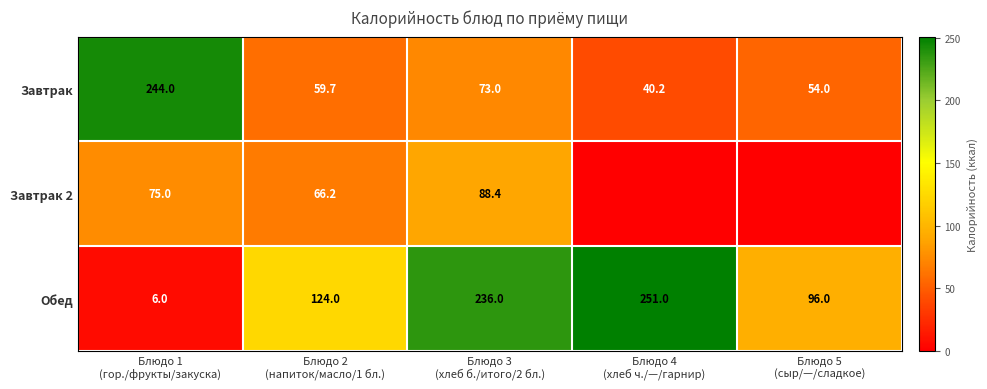

What is the total value across all series at Блюдо 1
(гор./фрукты/закуска)?

325.0